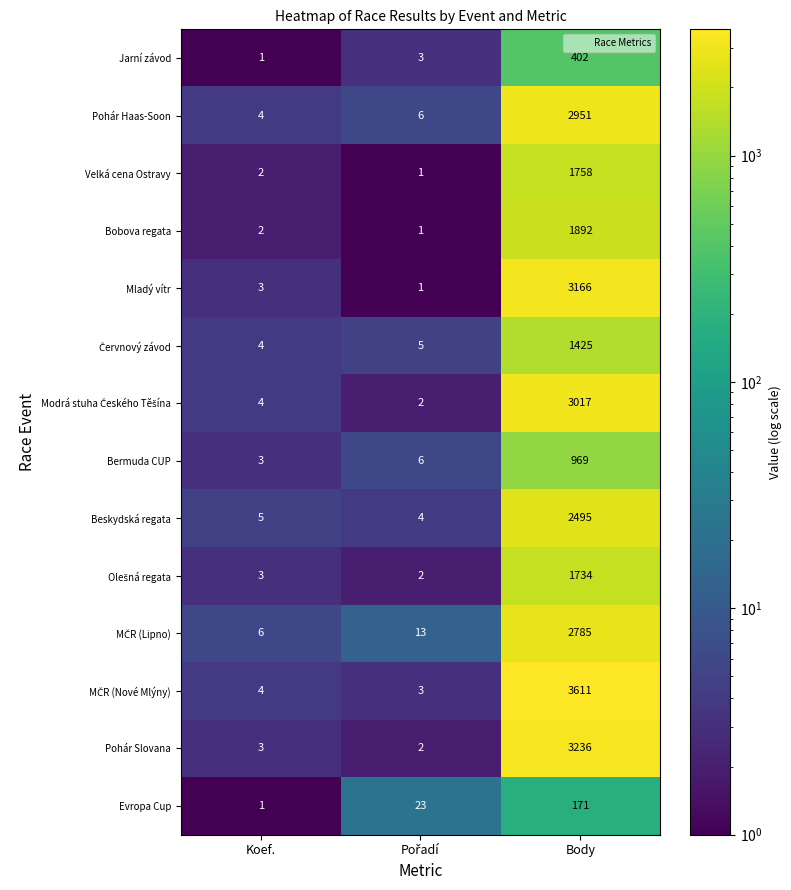

What is the spread (max minus min) of values at Body?

3440